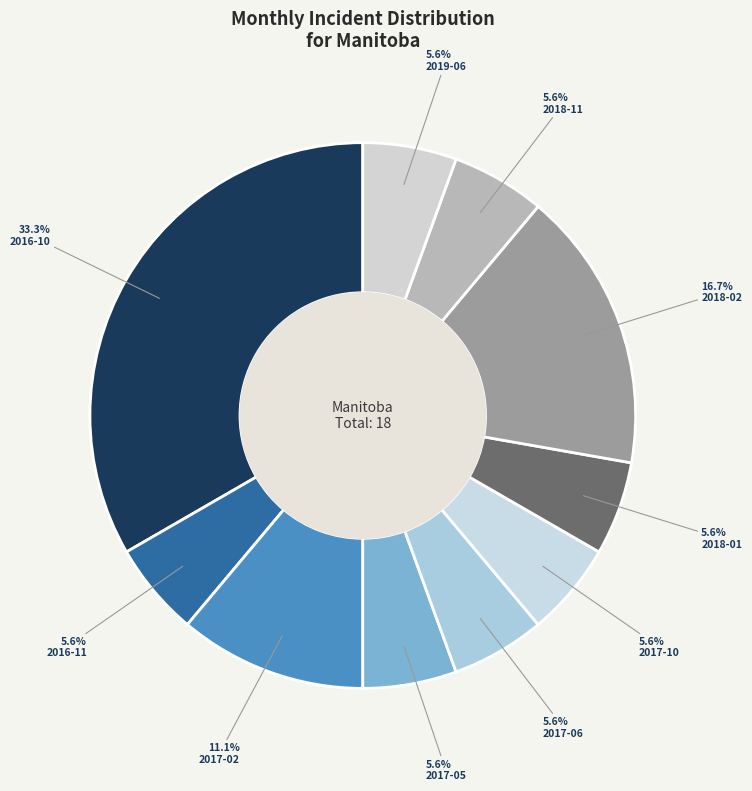

What portion of the pie excludes 2016-11?

94.4%